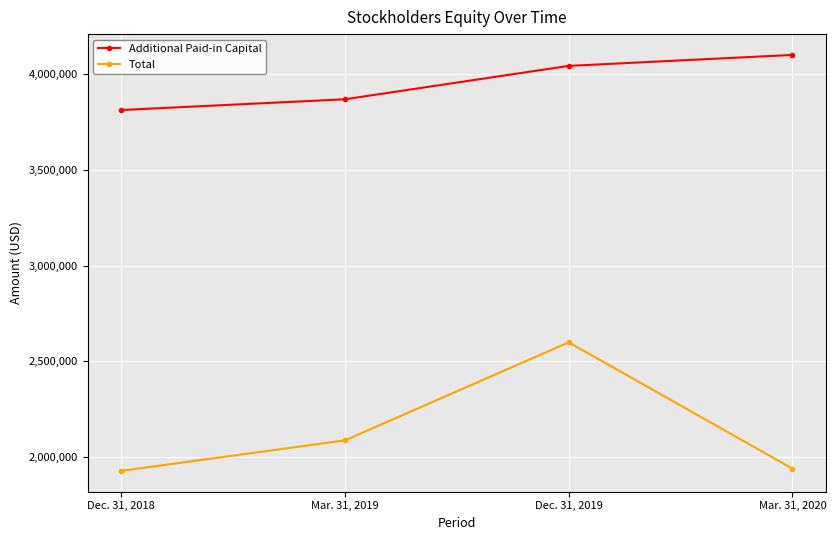

What is the smallest value displayed?

1925967